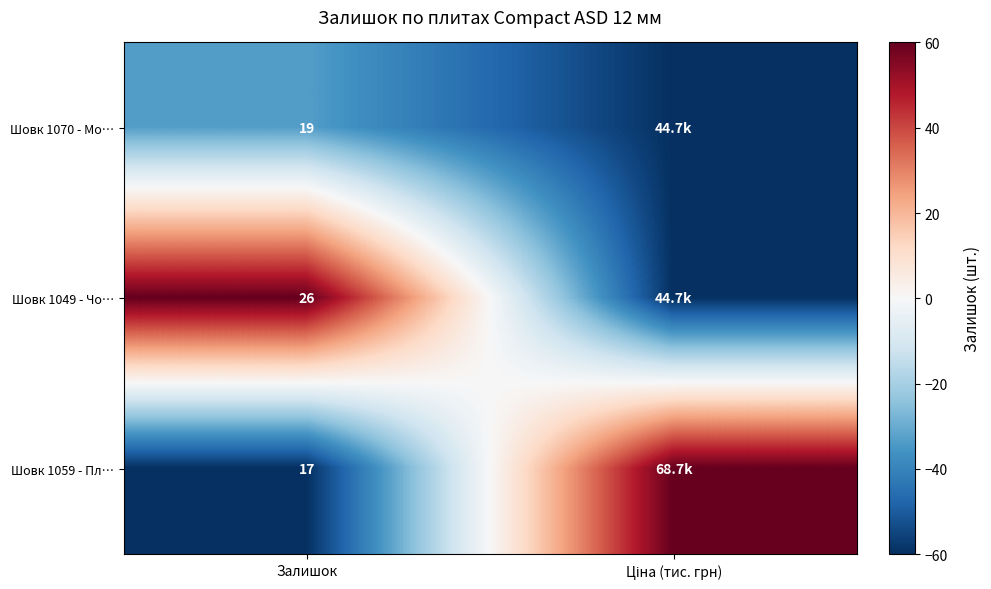

Is the value of Шовк 1059 - Пл… at Залишок greater than the value of Шовк 1070 - Мо… at Залишок?

No